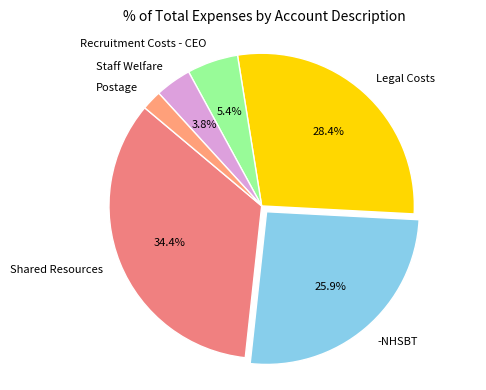

Is there a majority slice in this chart?

No